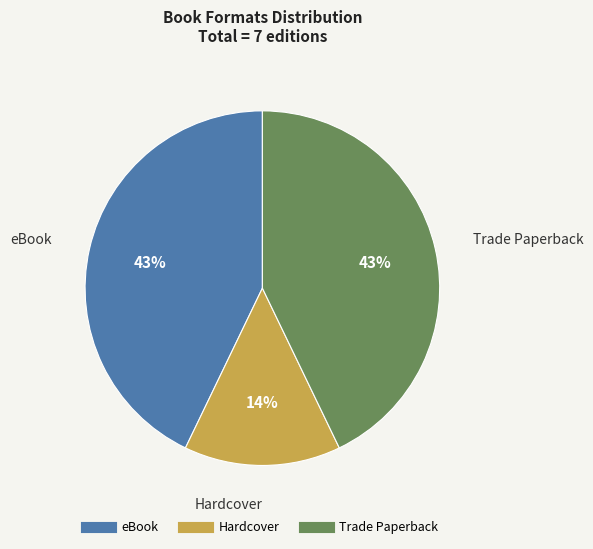

Is Trade Paperback the majority of the pie?

No